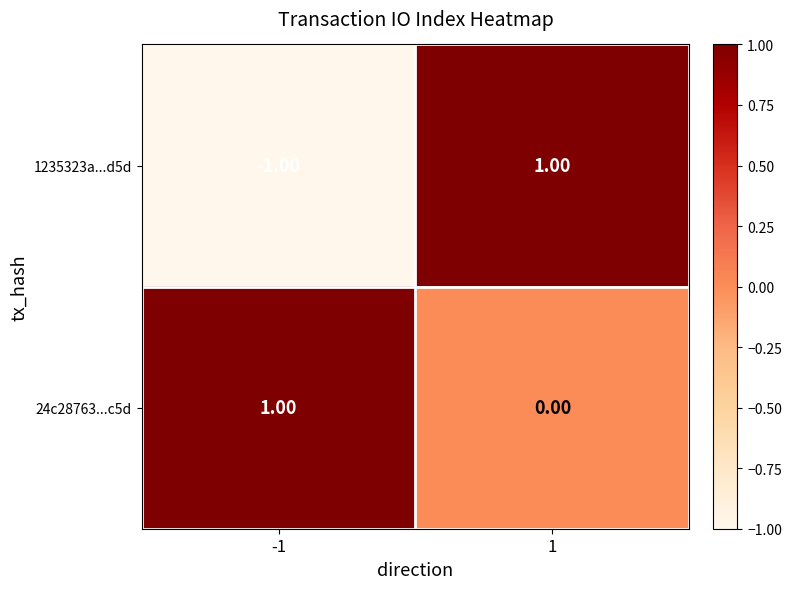

How many values in the 24c28763...c5d series are below 1?

1